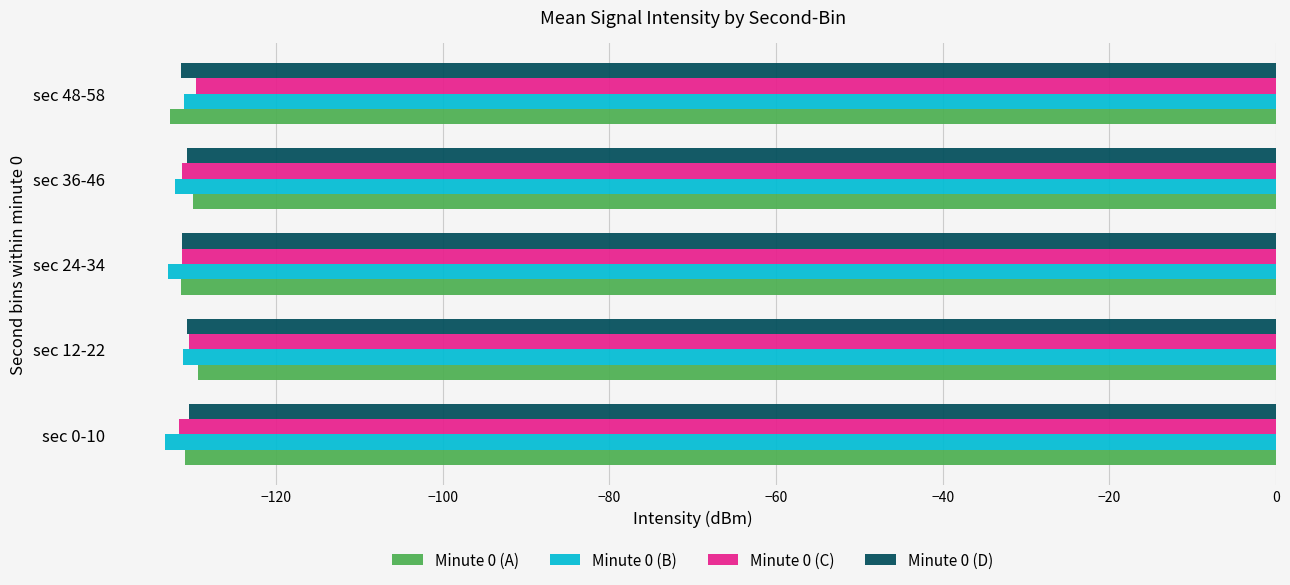

The Minute 0 (D) series shows -130.6 at sec 12-22. True or false?

True